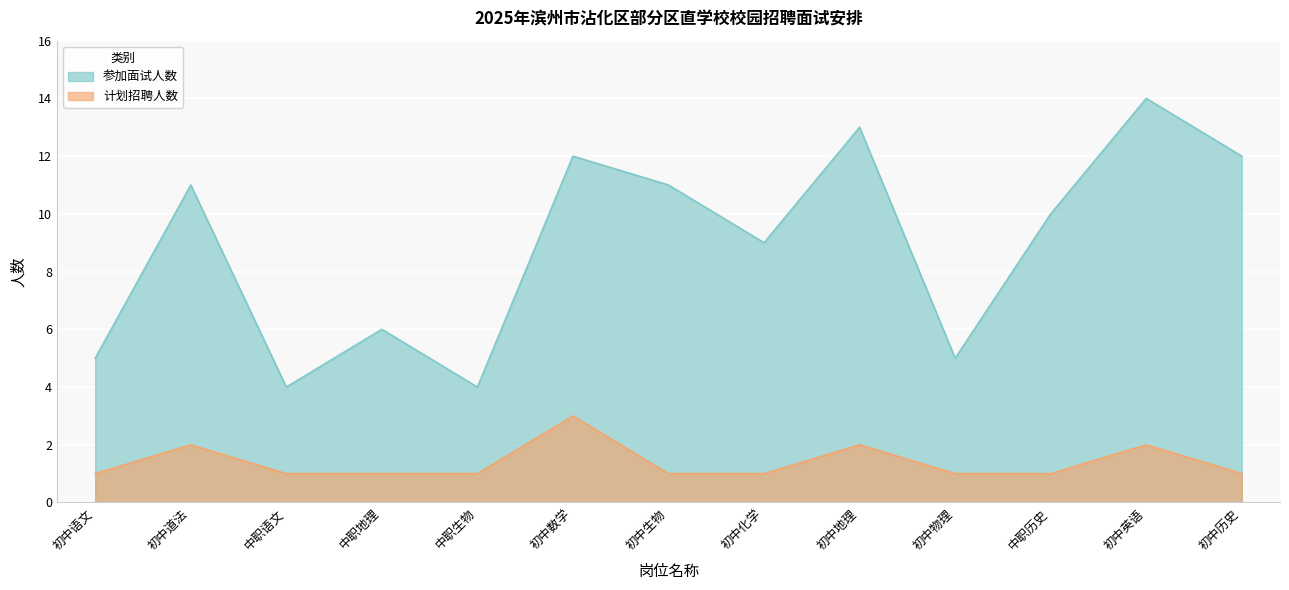

What are all the series names shown in the legend?

参加面试人数, 计划招聘人数